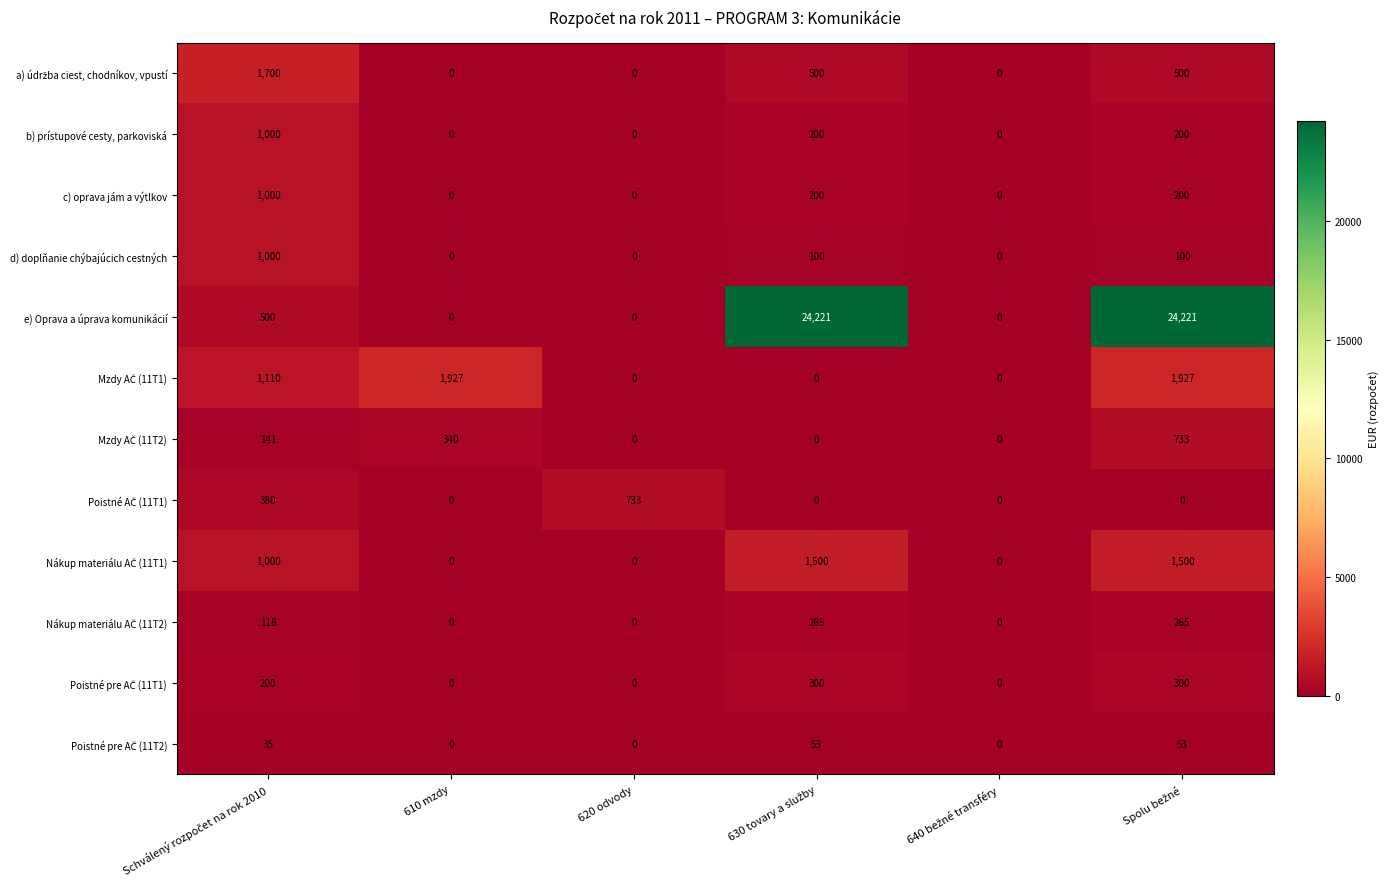

What is the difference between the maximum and minimum values in the e) Oprava a úprava komunikácií series?

24221